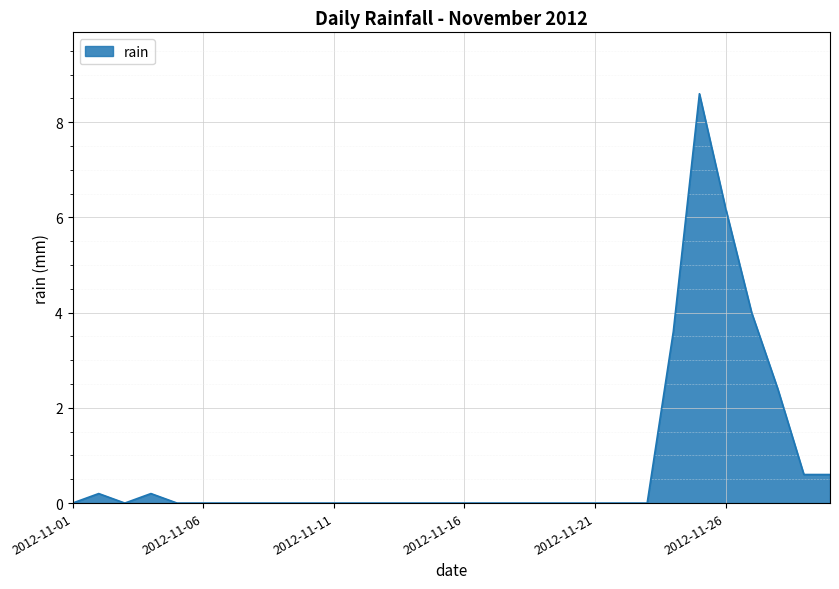

What is the maximum value shown in the chart?

8.6